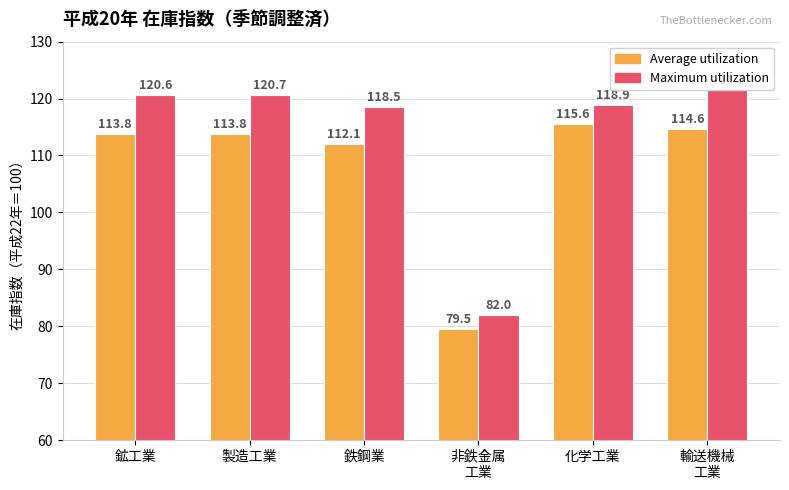

Rank the series by their maximum value, from lowest to highest.

Average utilization, Maximum utilization